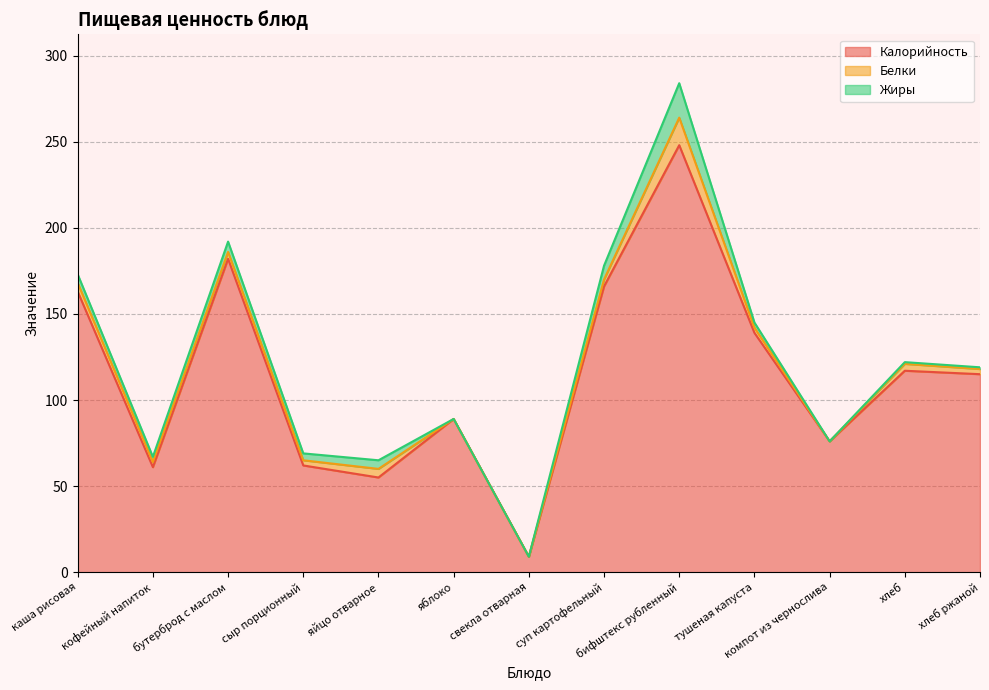

What is the label of the 9th point from the left?

бифштекс рубленный